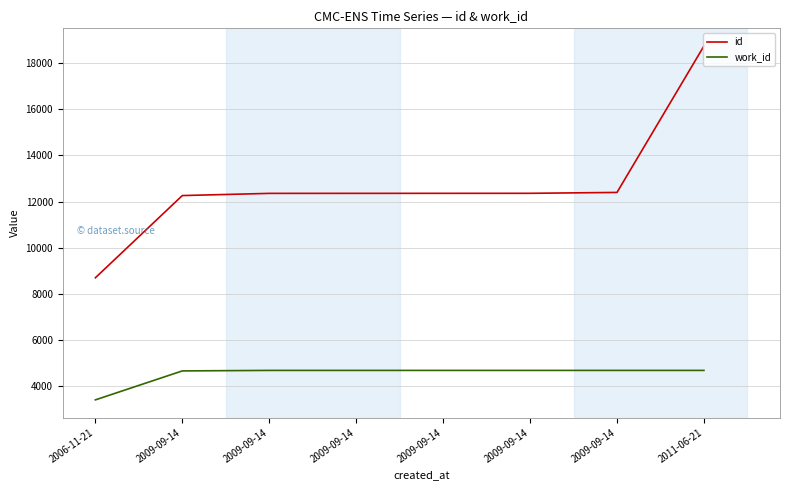

Which label corresponds to the smallest value in the chart?

2006-11-21